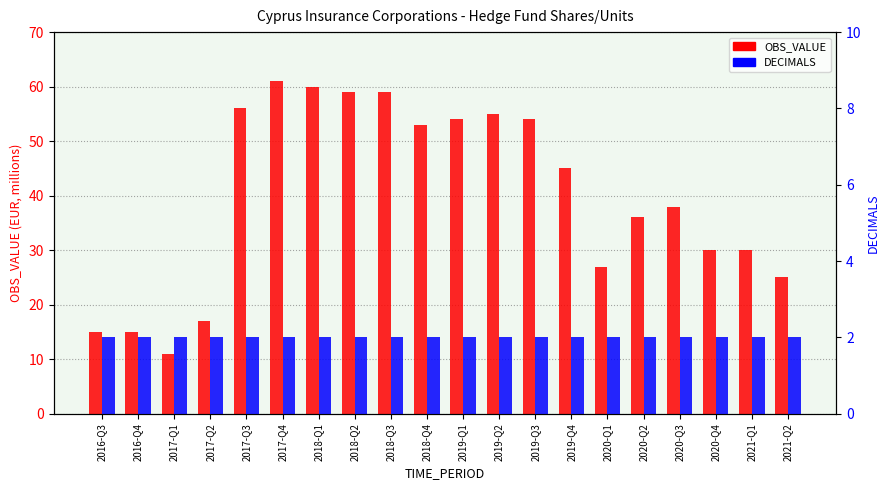

What is the difference between the maximum and minimum values in the OBS_VALUE series?

50